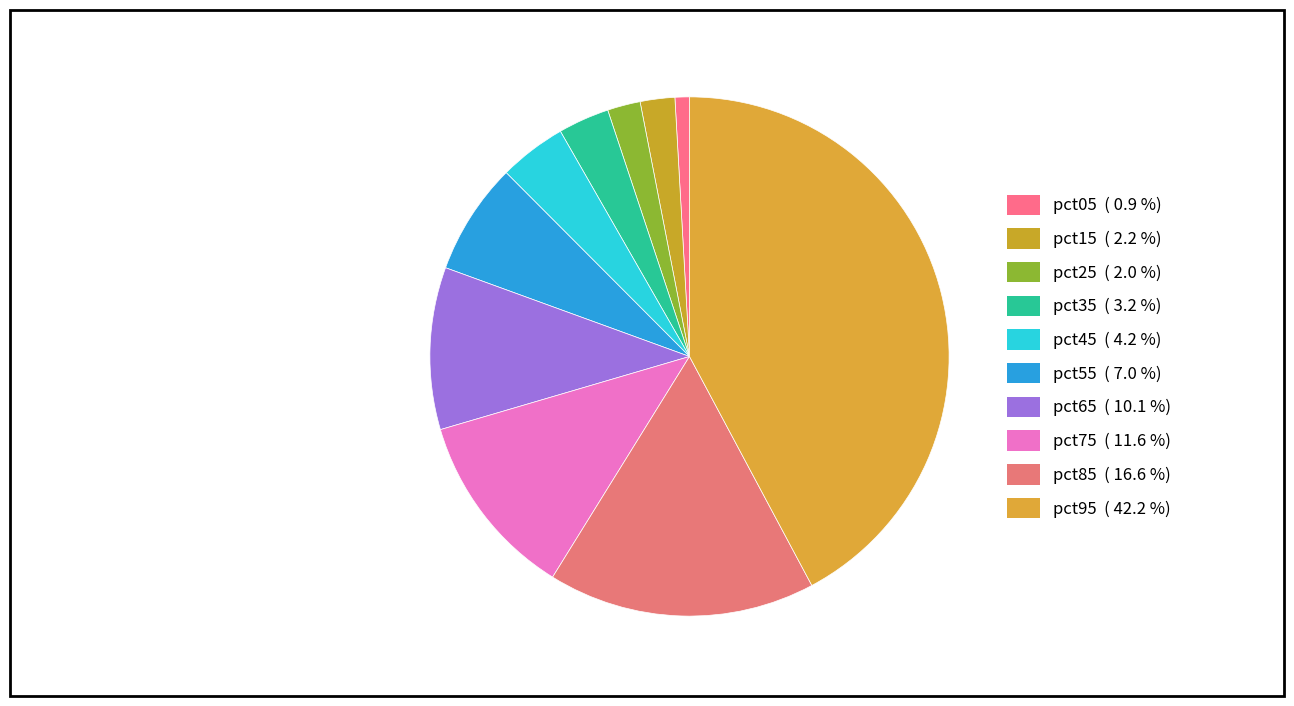

To the nearest percent, what is the combined percentage of pct15 and pct45?

6%